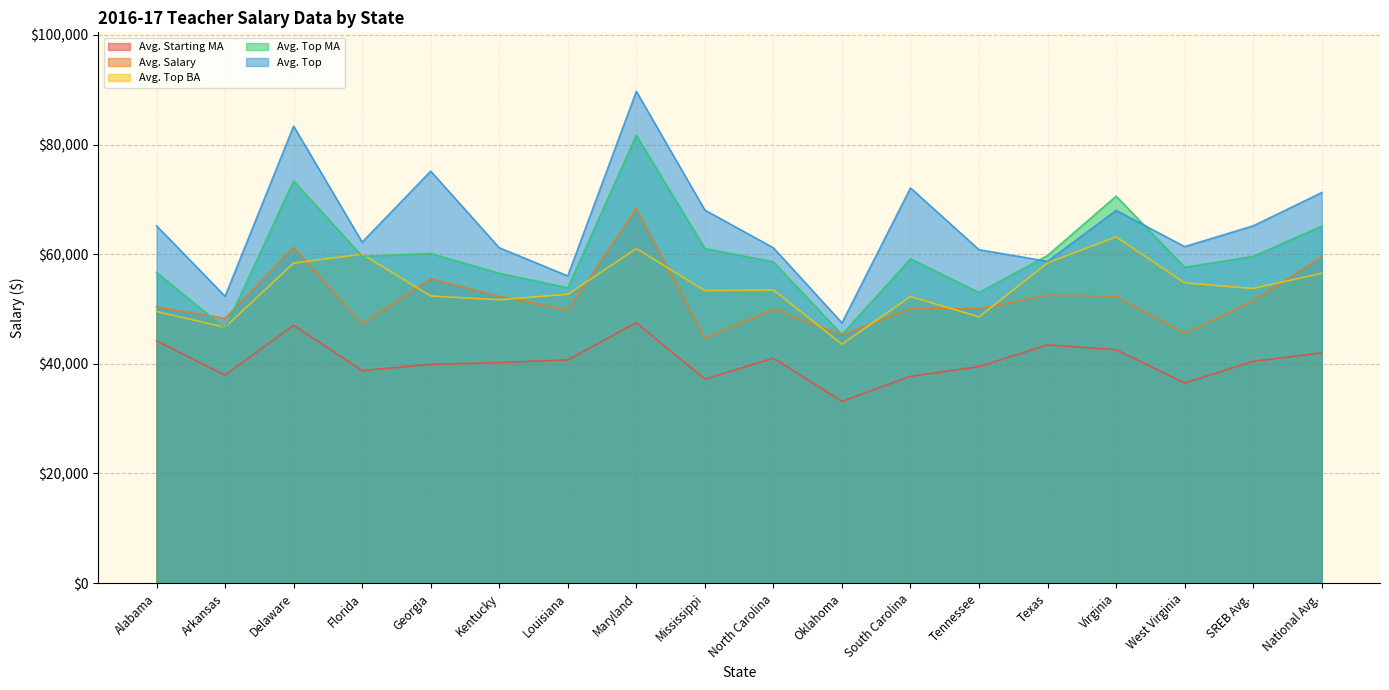

At which category is the sum across all series the highest?

Maryland